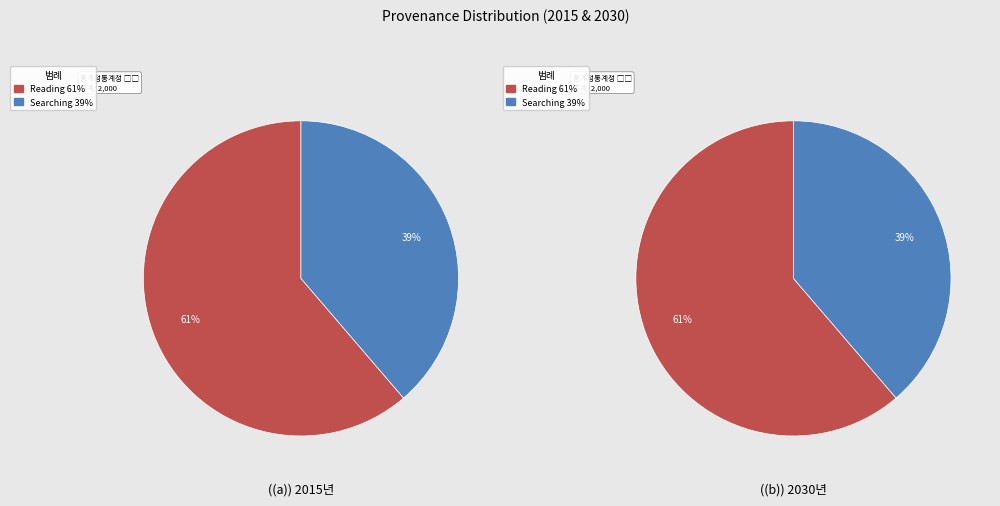

To the nearest percent, what portion does Searching represent?

39%